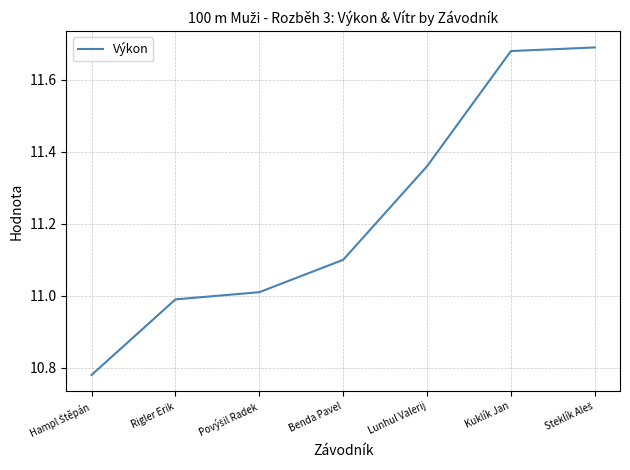

True or false: the data has more than 1 interior local peaks.

False